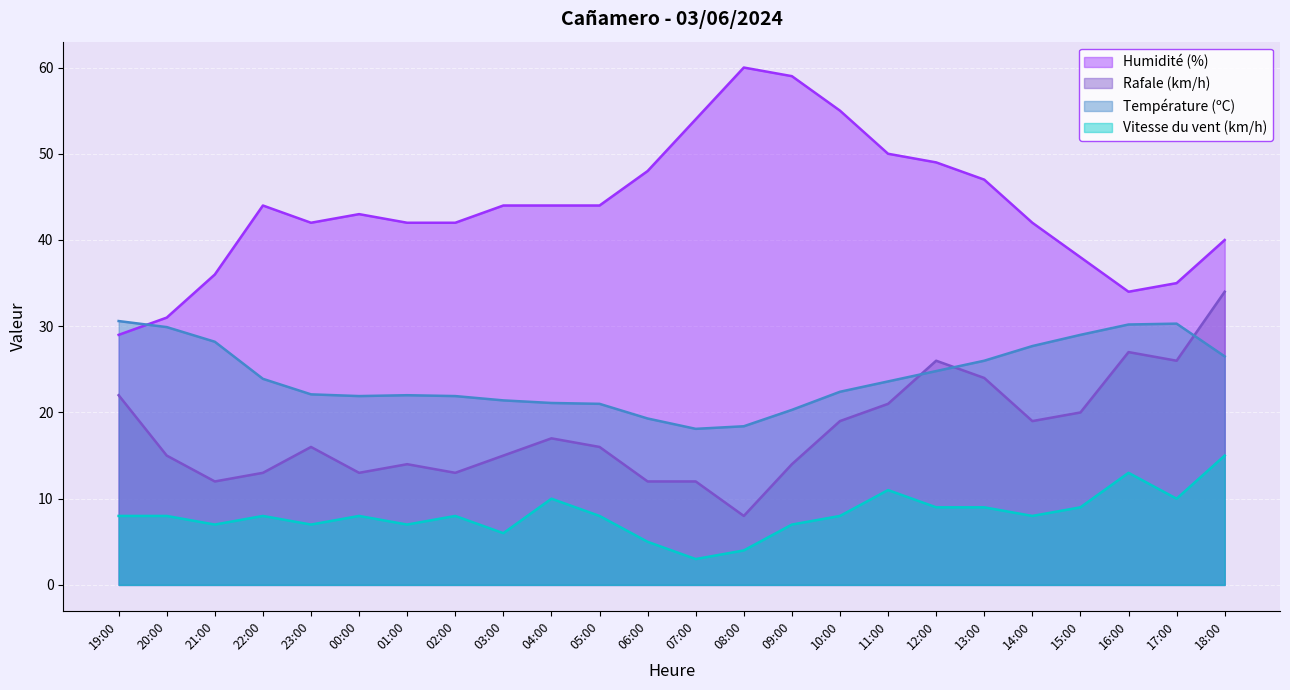

True or false: Rafale (km/h) has more than 2 interior local peaks.

True